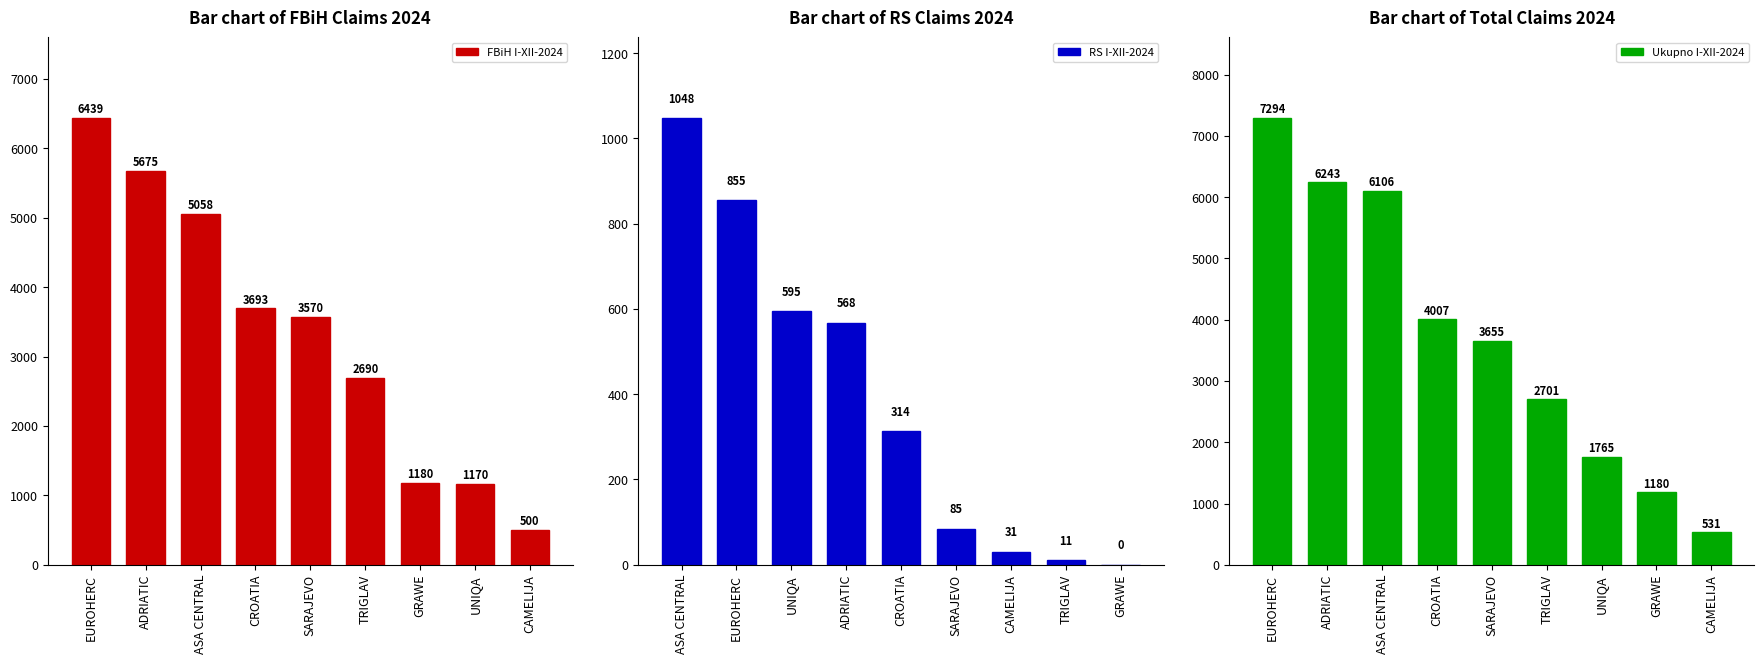

What is the lowest value of the FBiH I-XII-2024 series?

500